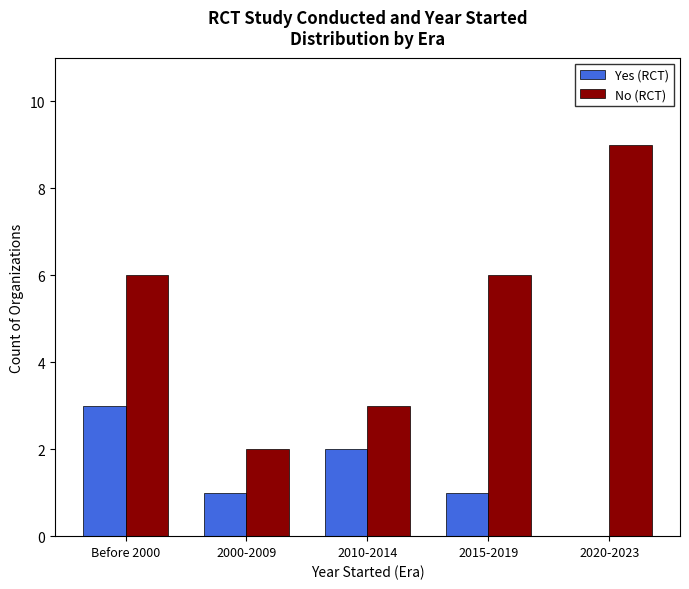

How many groups of bars are there?

5